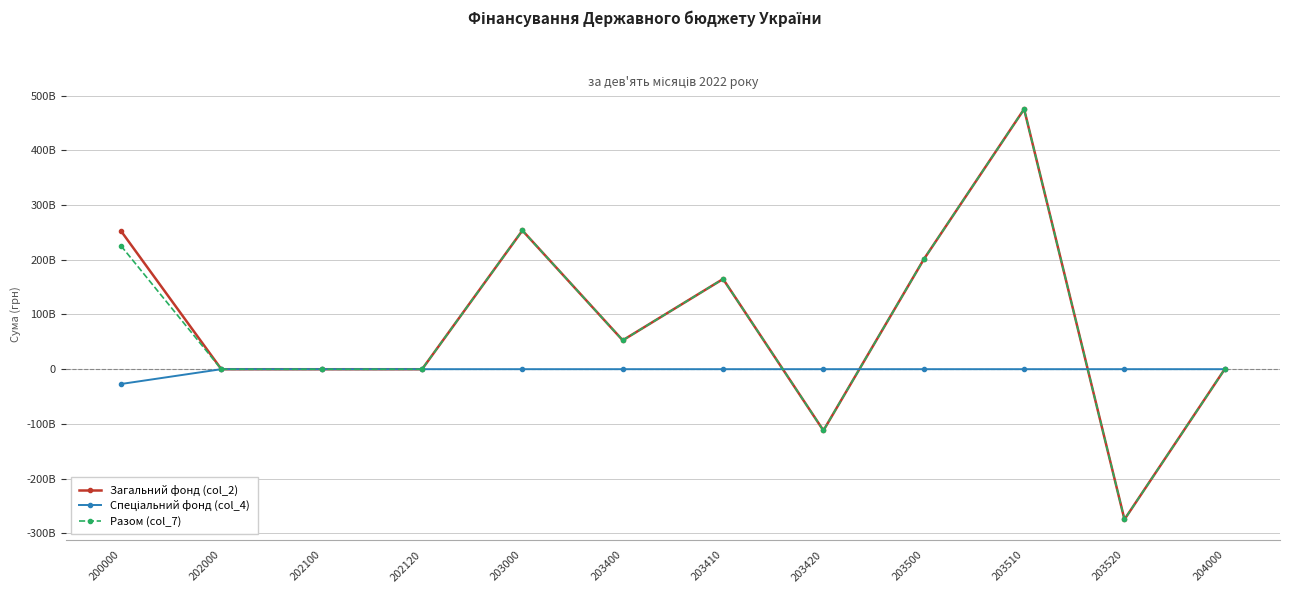

What is the sum of the Загальний фонд (col_2) values at 203400 and 203500?

253608377318.6